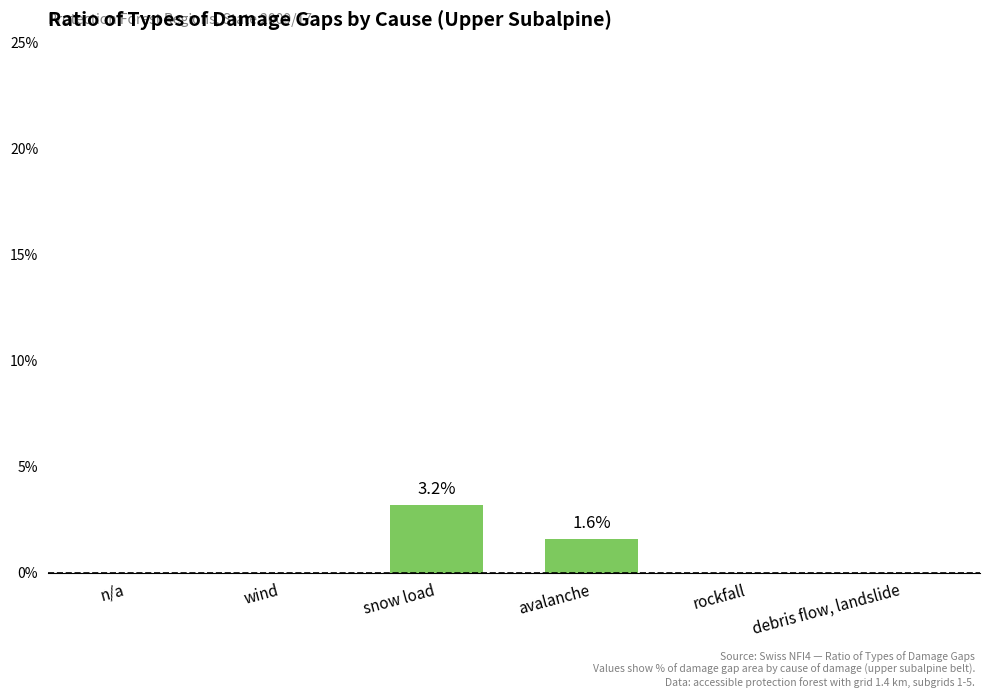

The chart shows a value of 5.2 at snow load. True or false?

False